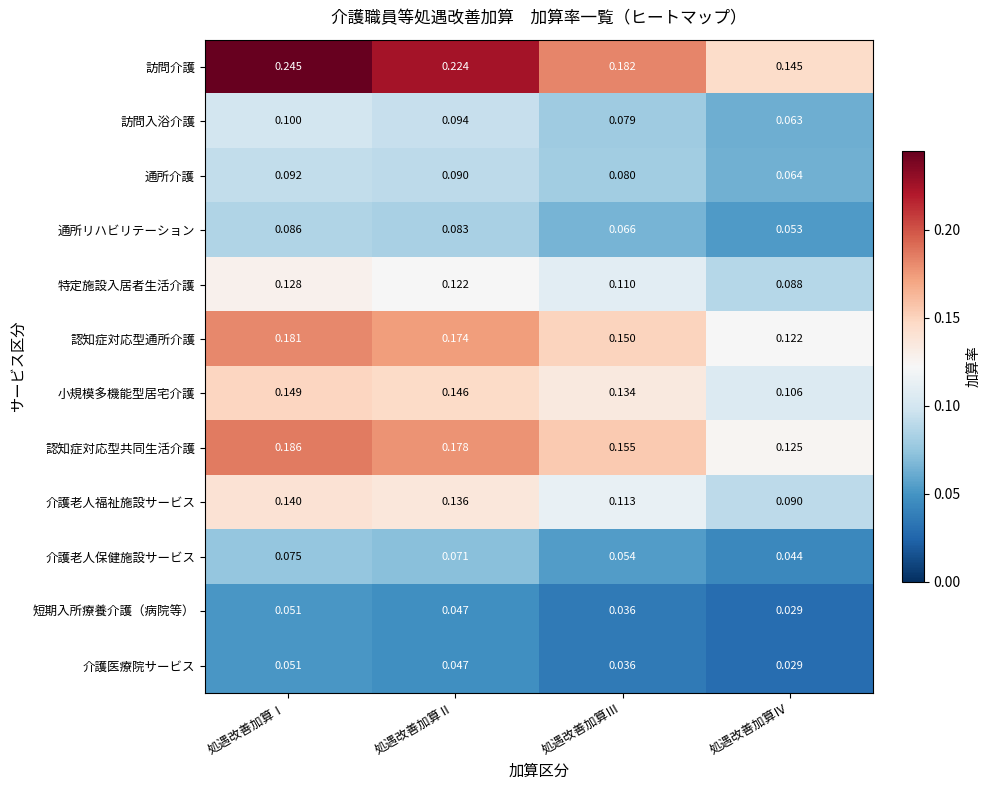

Which label corresponds to the largest value in the chart?

処遇改善加算Ⅰ